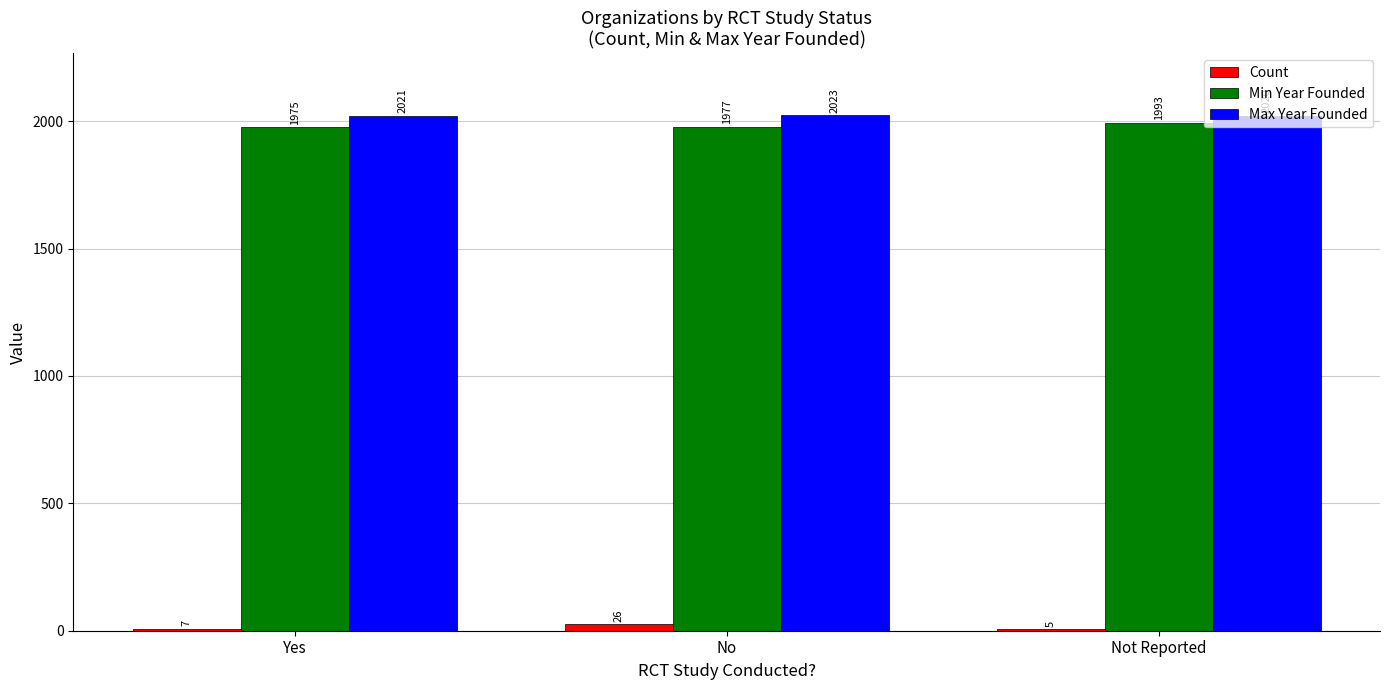

True or false: Min Year Founded has a value of 1977 at No.

True